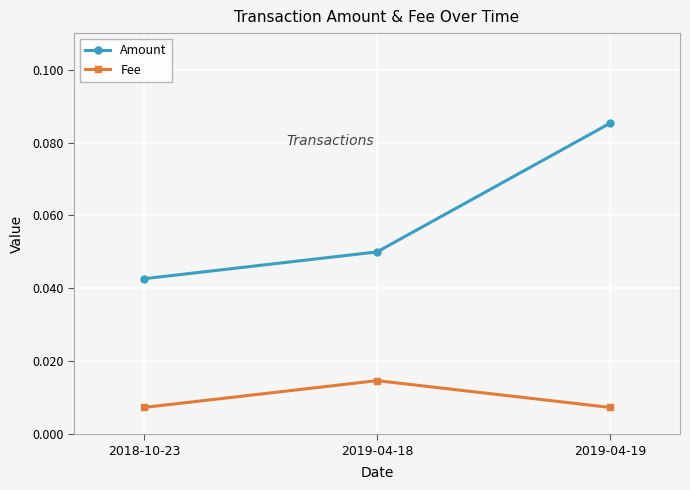

What is the label of the 1st point from the left?

2018-10-23